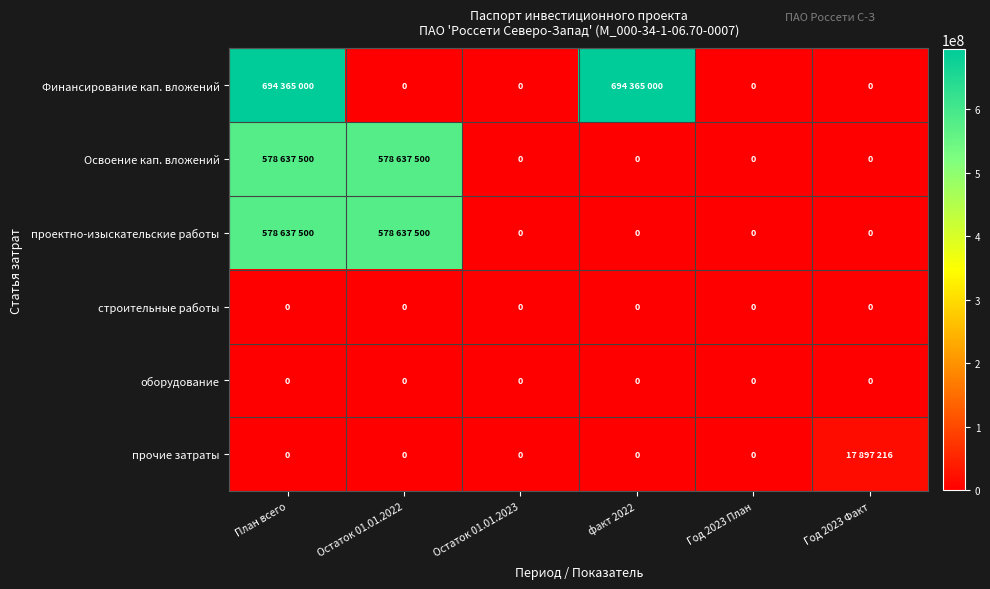

Is it true that оборудование equals 0 at Остаток 01.01.2023?

True